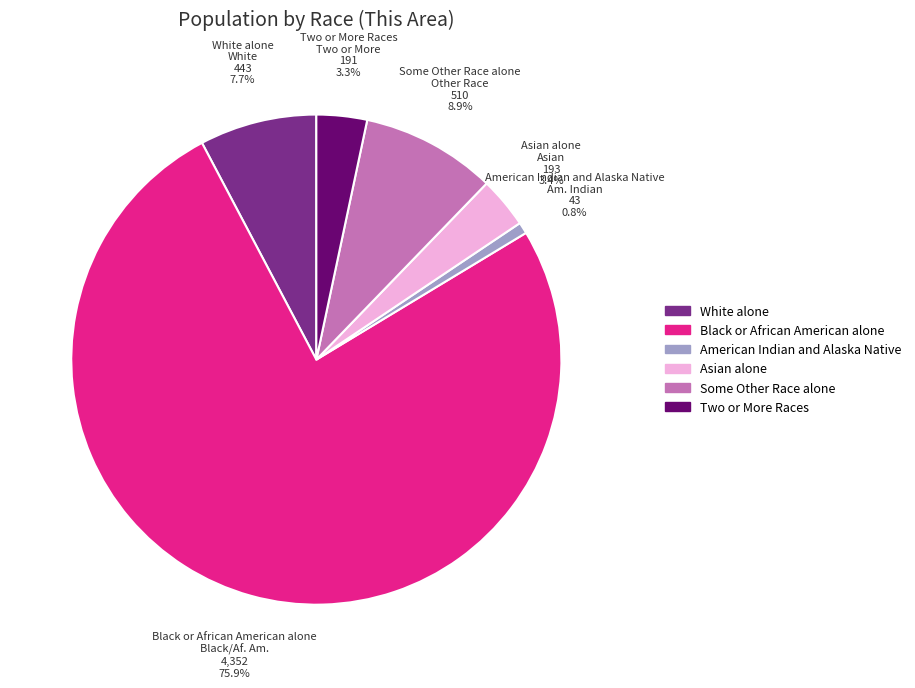

Is there a majority slice in this chart?

Yes